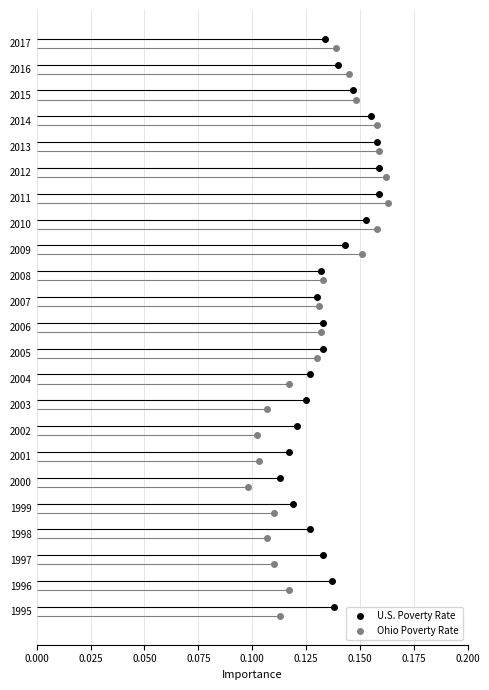

What are all the series names shown in the legend?

U.S. Poverty Rate, Ohio Poverty Rate